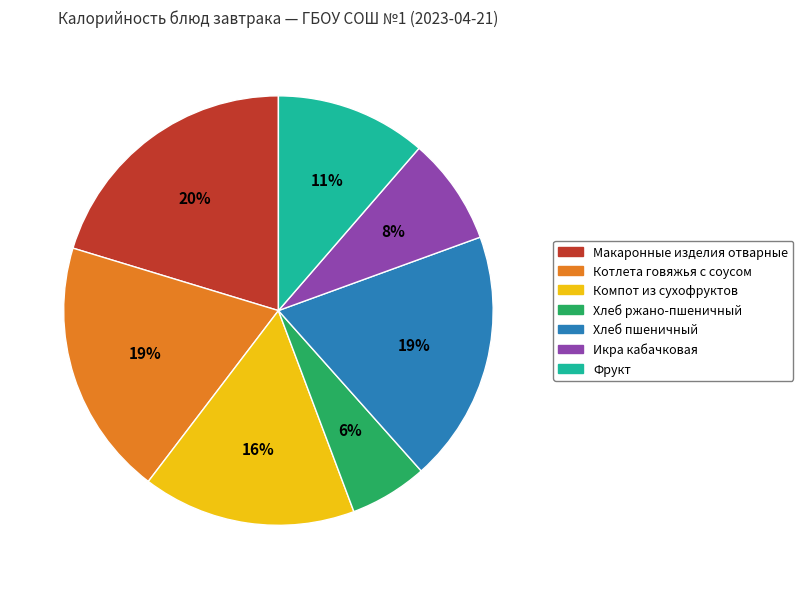

Is the sum of Макаронные изделия отварные and Компот из сухофруктов greater than half?

No